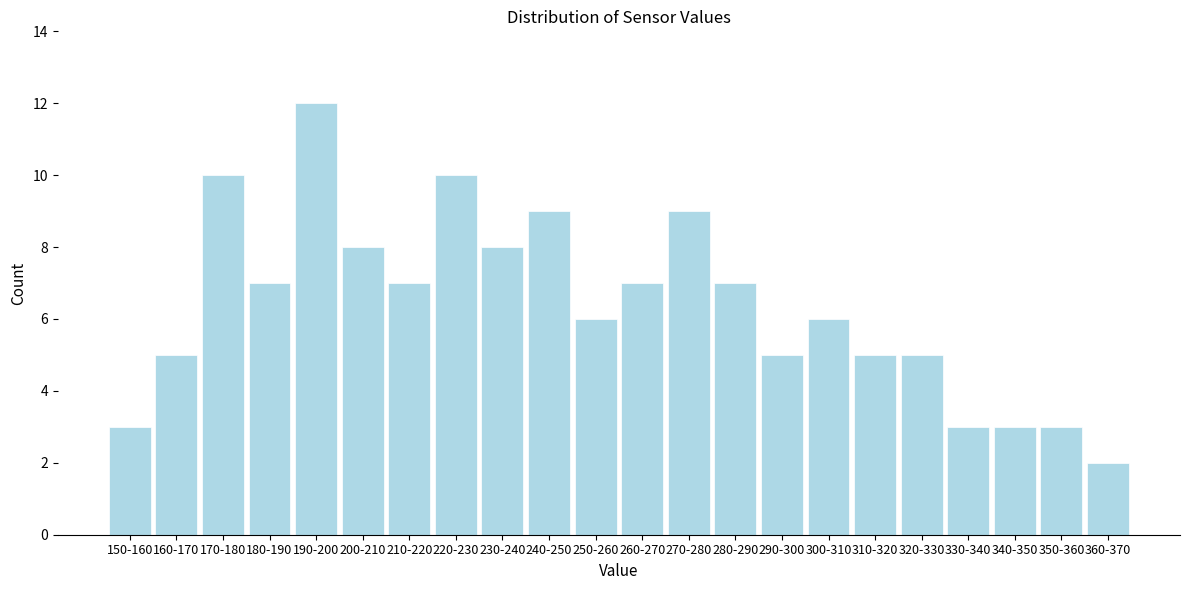

Reading right to left, what are all the values shown in this chart?

2	3	3	3	5	5	6	5	7	9	7	6	9	8	10	7	8	12	7	10	5	3